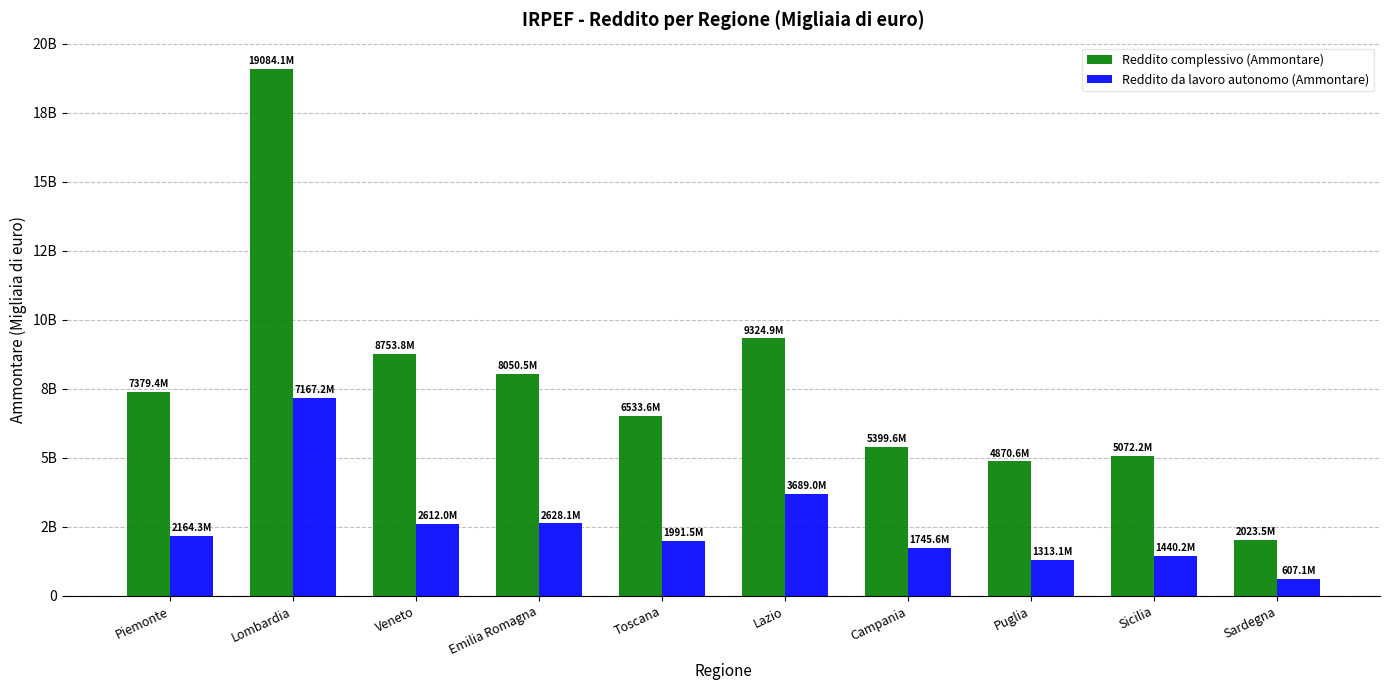

What is the average value of the Reddito complessivo (Ammontare) series?

7649211